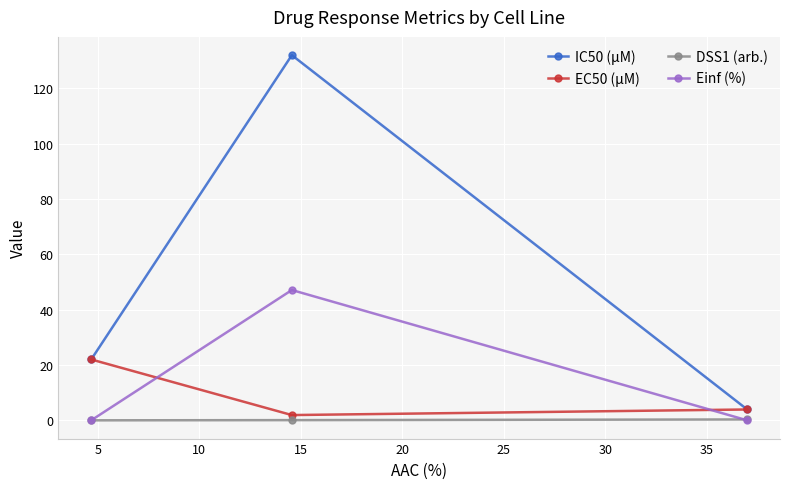

At how many categories does at least one series exceed 1?

3